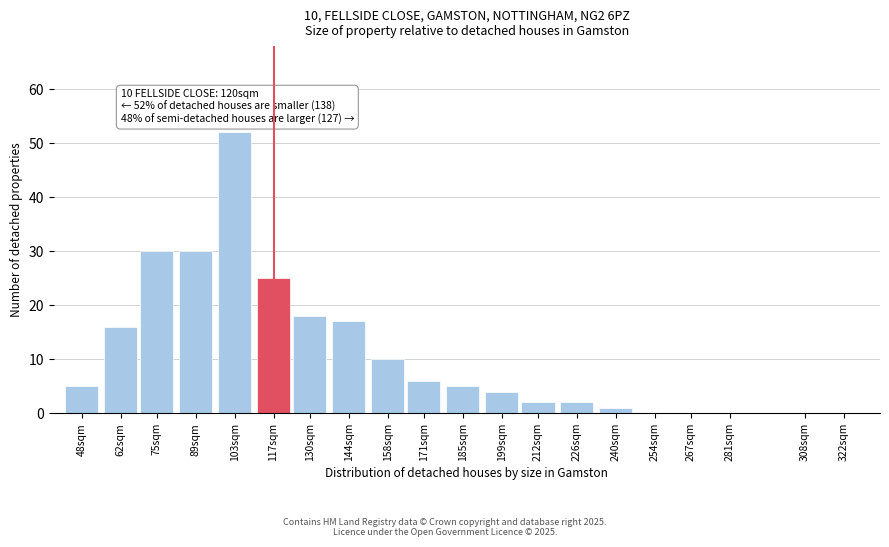

Reading left to right, what are all the values shown in this chart?

48sqm=5	62sqm=16	75sqm=30	89sqm=30	103sqm=52	117sqm=25	130sqm=18	144sqm=17	158sqm=10	171sqm=6	185sqm=5	199sqm=4	212sqm=2	226sqm=2	240sqm=1	254sqm=0	267sqm=0	281sqm=0	308sqm=0	322sqm=0